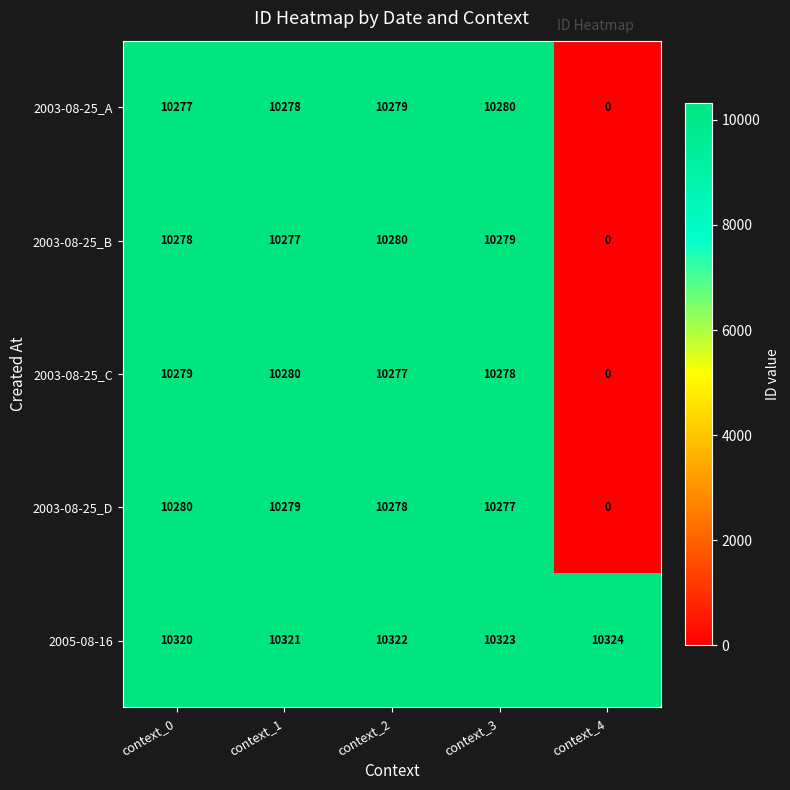

Which series has the largest total across all categories?

2005-08-16